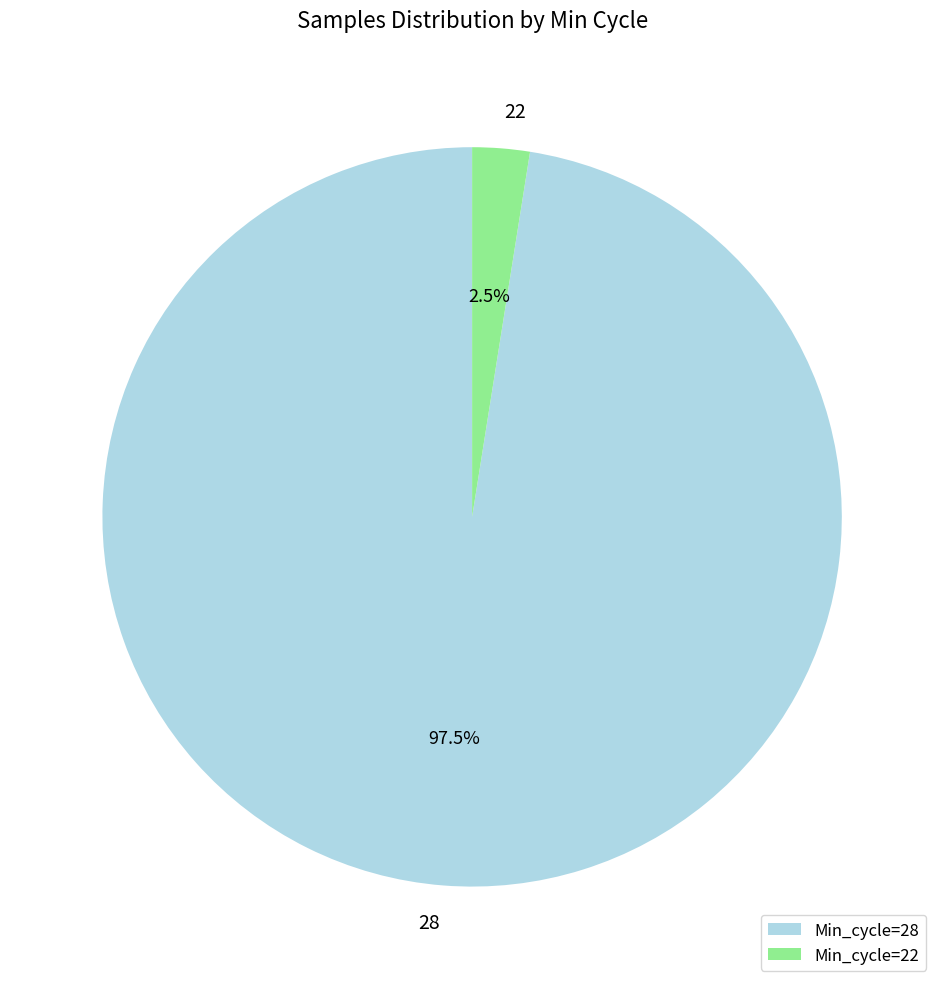

Rank the categories by value from lowest to highest.

Min_cycle=22, Min_cycle=28